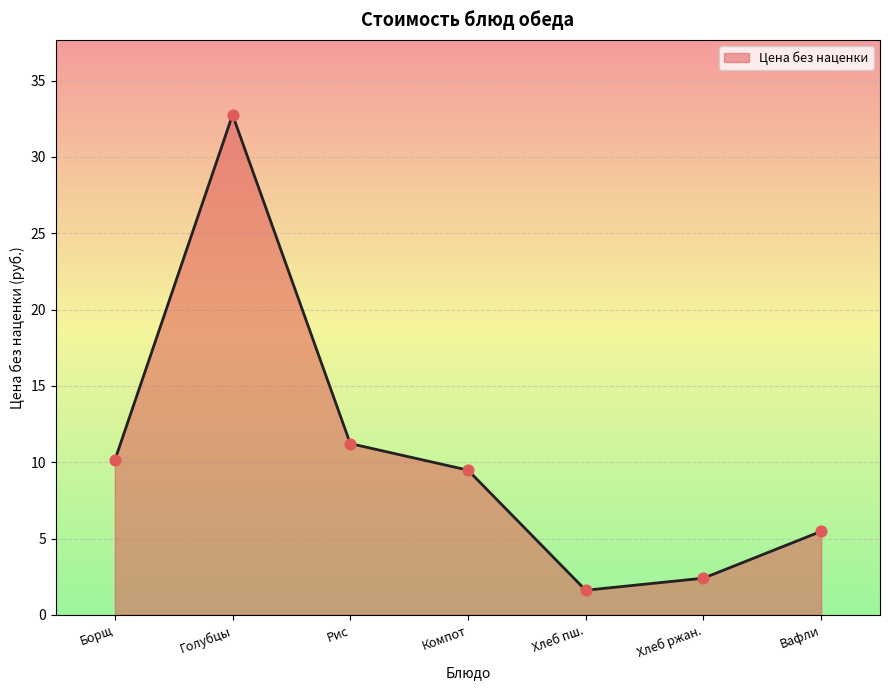

Between Хлеб ржан. and Рис, which is larger?

Рис